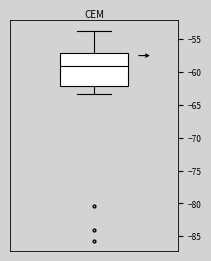

Transcribe this box plot: give where the median line is, the range the box spans, and where the two whiskers end, as read against the y-axis. The values are not printed on the chart, so give them approximately, as read against the axis.

median -59.0, box -62.0 to -57.0, whiskers -63.5 to -53.5